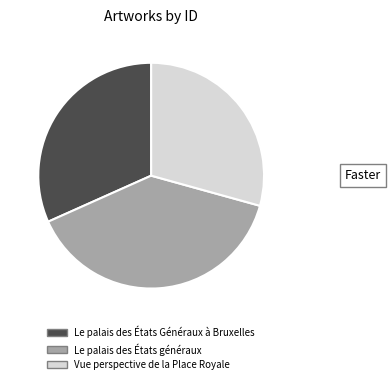

Is it true that 65047 is 54% of the pie?

False